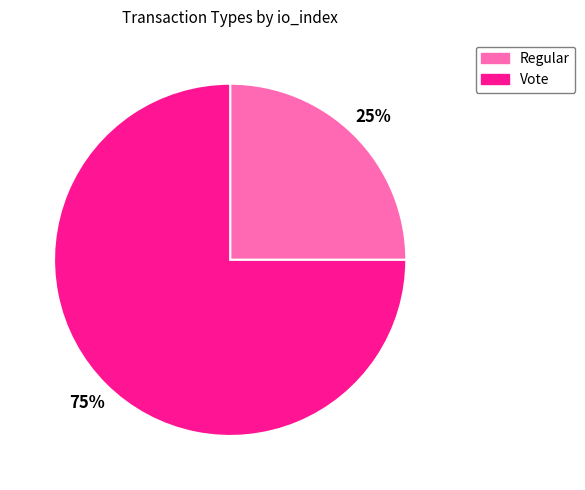

Is Regular the majority of the pie?

No